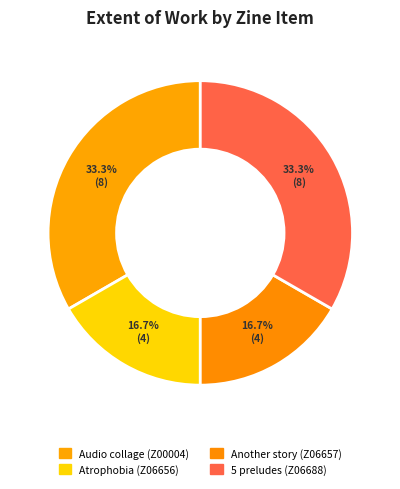

Does Audio collage (Z00004) account for over 50% of the chart?

No